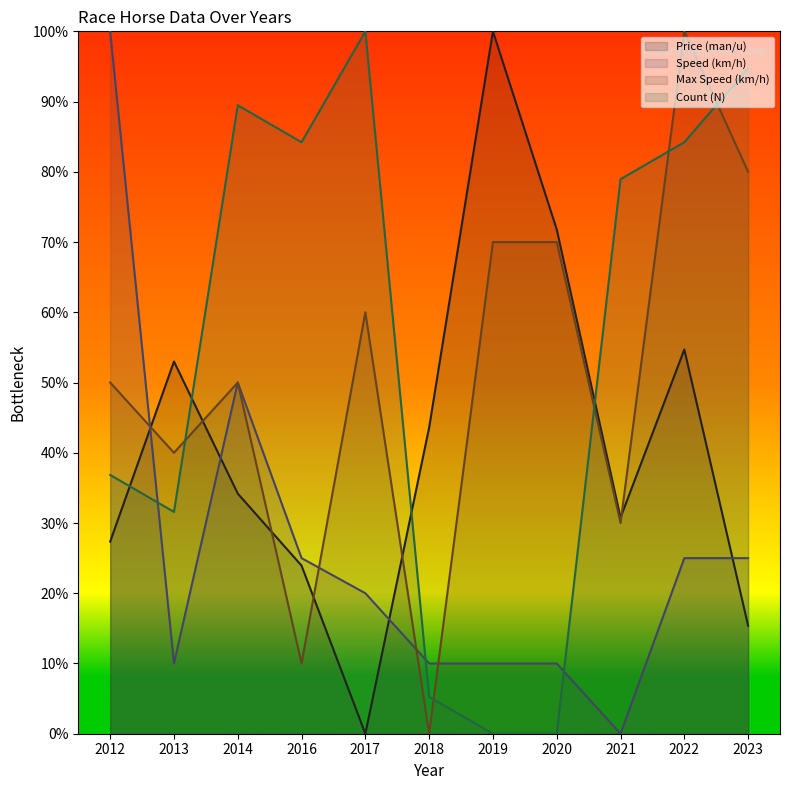

Which category has the lowest value across all series?

2017